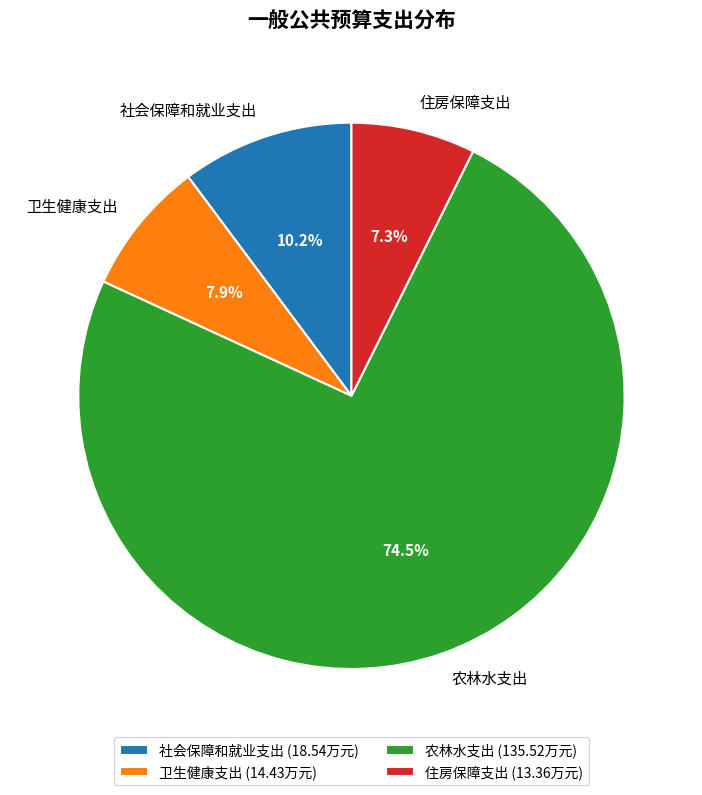

The 社会保障和就业支出 slice represents 1% of the pie. True or false?

False